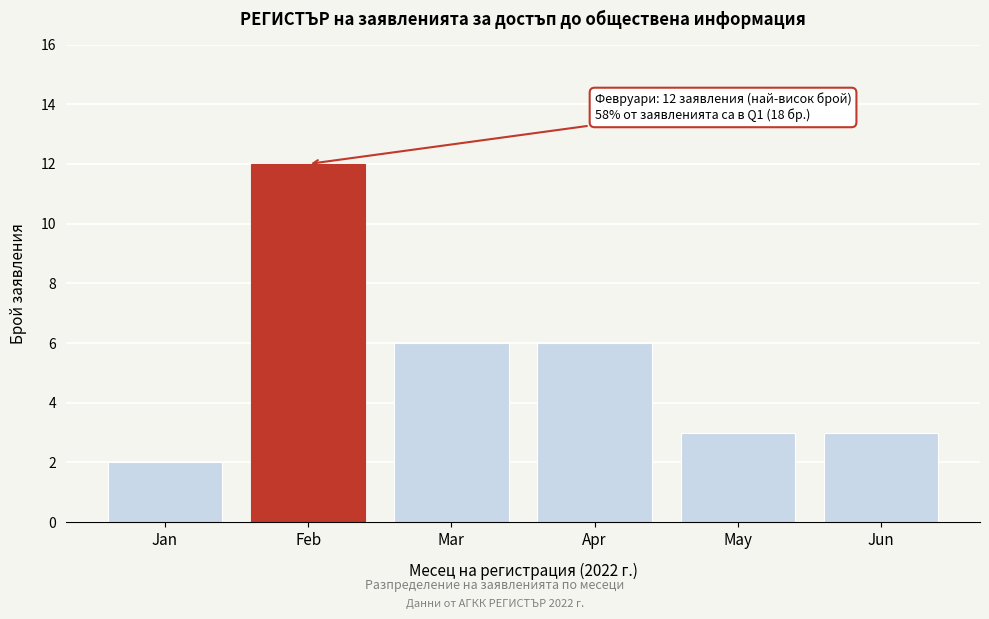

Reading right to left, what are all the values shown in this chart?

Jun=3	May=3	Apr=6	Mar=6	Feb=12	Jan=2